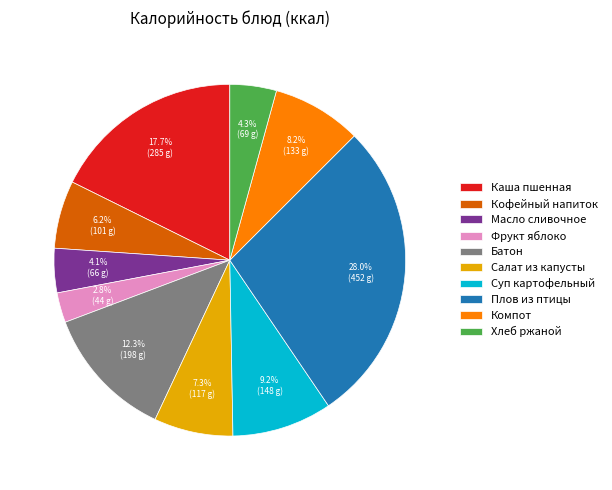

Is the sum of Салат из капусты and Кофейный напиток greater than half?

No